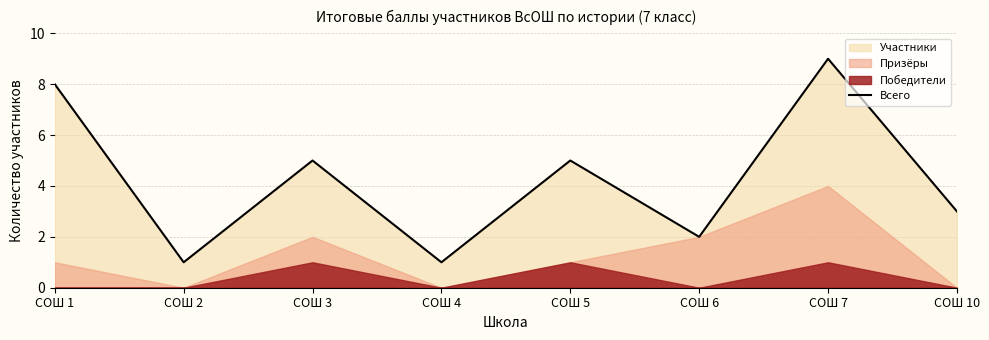

Where is the first local maximum?

СОШ 3